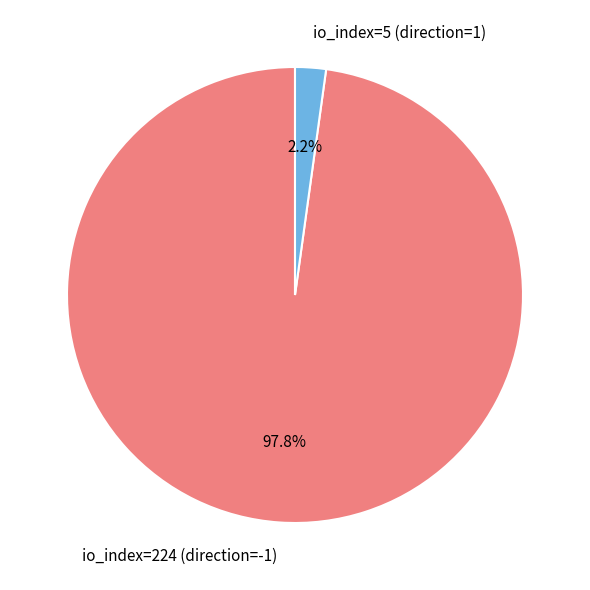

Is there any slice that represents more than half of the pie?

Yes